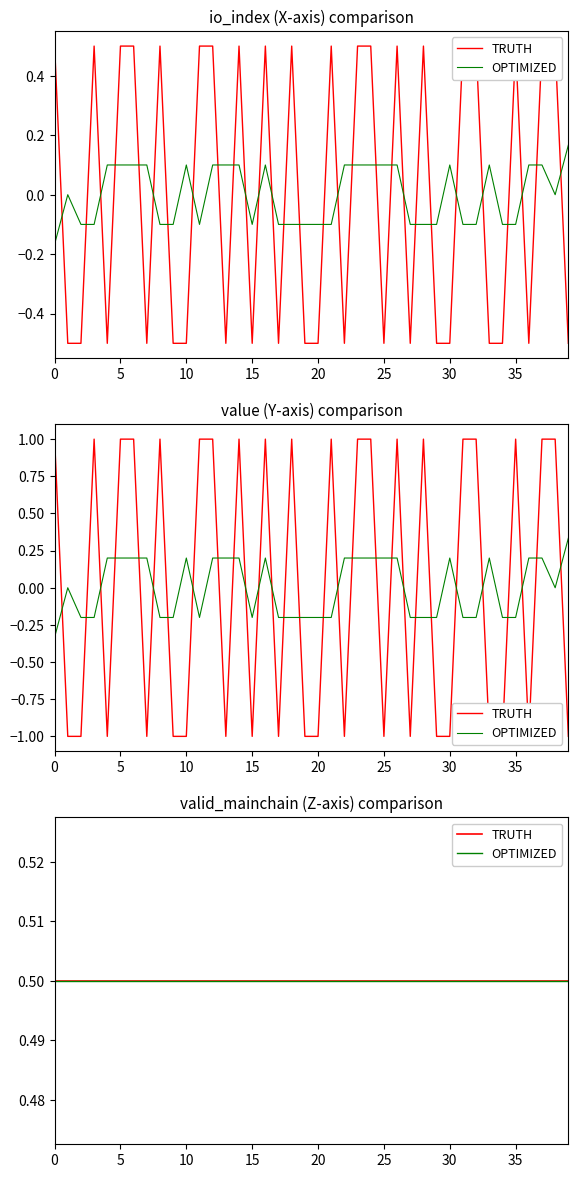

What is the value of the value point at the 7th from the left?

1.0